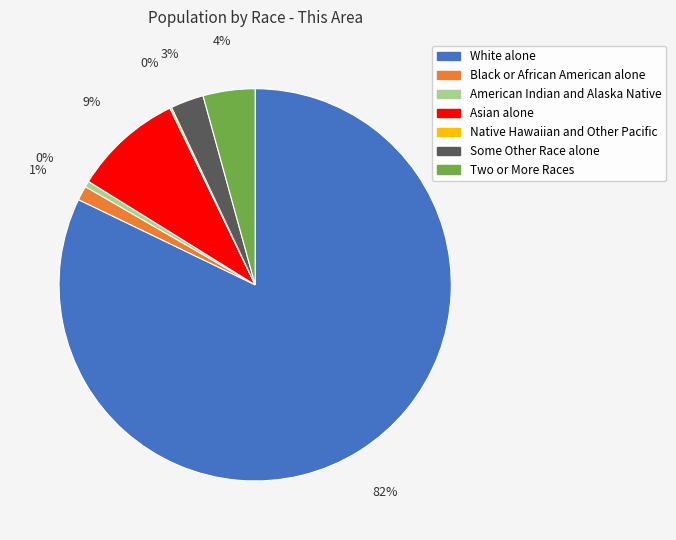

To the nearest percent, what percentage of the pie is Two or More Races?

4%